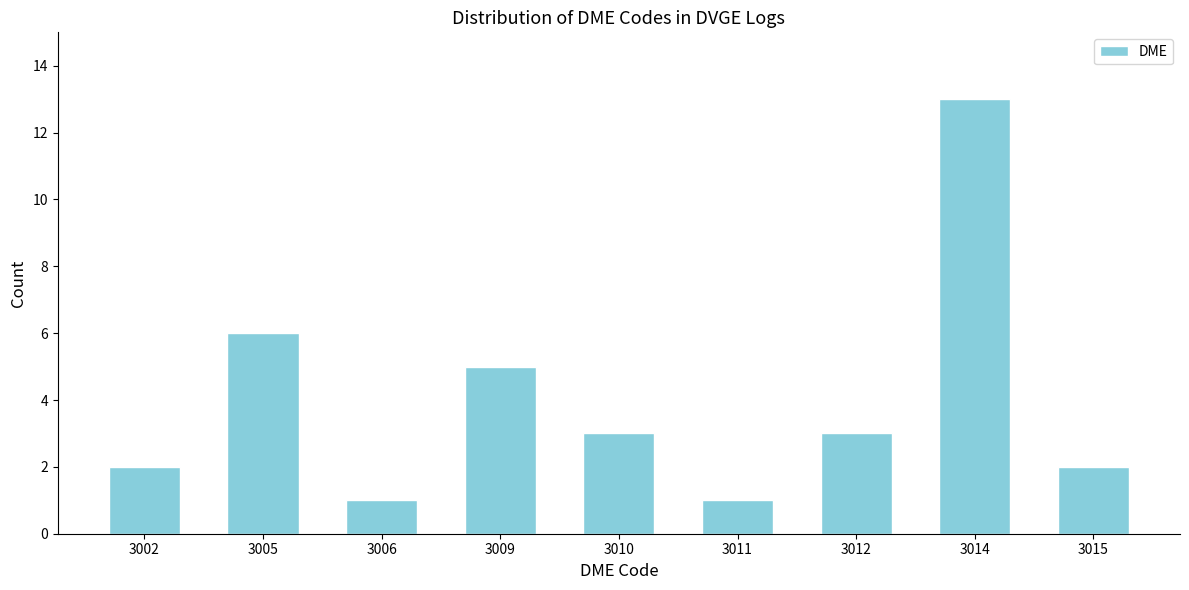

Reading left to right, extract all data points from this chart.

2	6	1	5	3	1	3	13	2